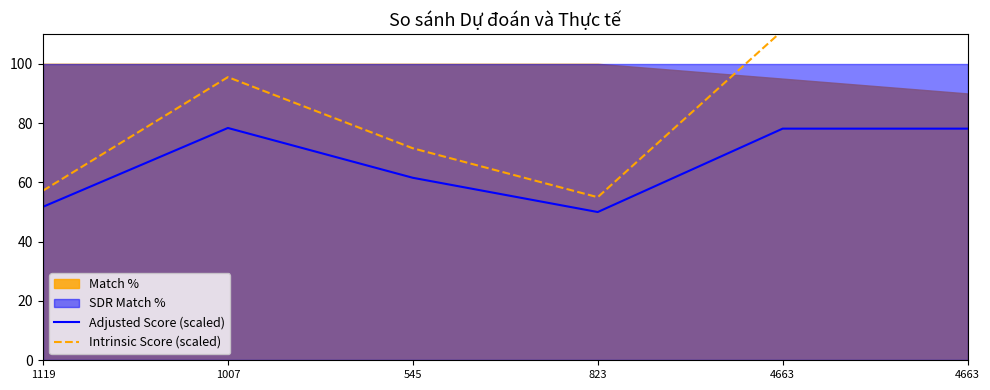

What is the label of the 2nd point from the right?

4663